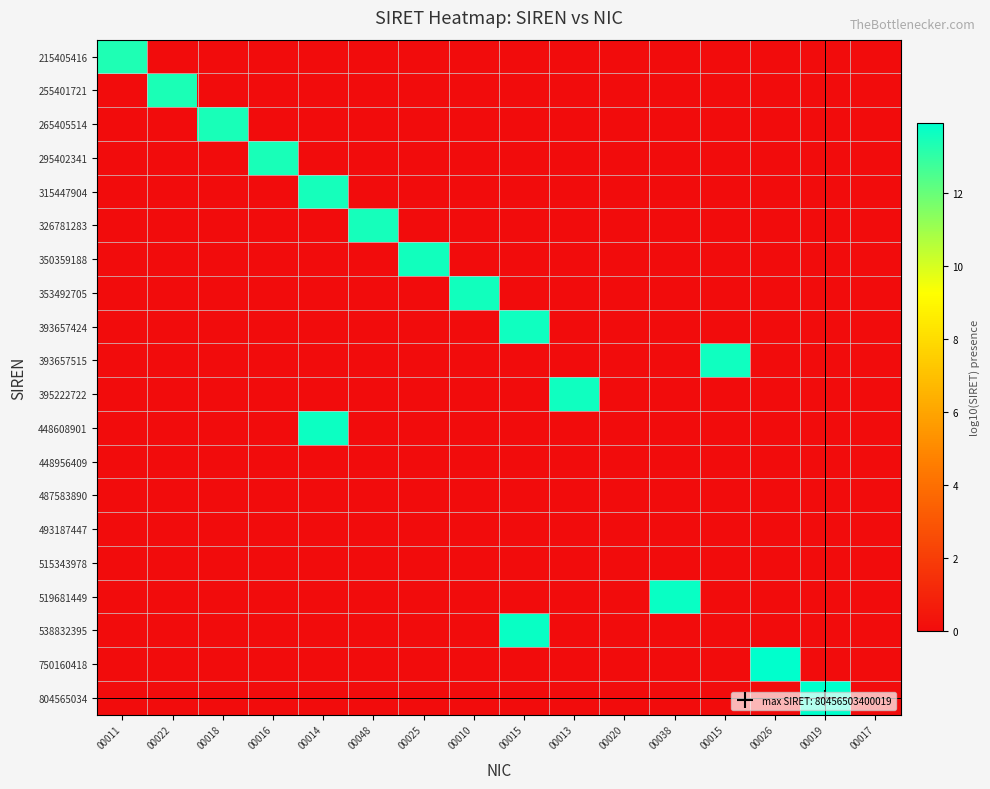

Reading left to right, extract all data points from this chart.

215405416: 00011=13.3	00022=0.0	00018=0.0	00016=0.0	00014=0.0	00048=0.0	00025=0.0	00010=0.0	00015=0.0	00013=0.0	00020=0.0	00038=0.0	00015=0.0	00026=0.0	00019=0.0	00017=0.0
255401721: 00011=0.0	00022=13.4	00018=0.0	00016=0.0	00014=0.0	00048=0.0	00025=0.0	00010=0.0	00015=0.0	00013=0.0	00020=0.0	00038=0.0	00015=0.0	00026=0.0	00019=0.0	00017=0.0
265405514: 00011=0.0	00022=0.0	00018=13.4	00016=0.0	00014=0.0	00048=0.0	00025=0.0	00010=0.0	00015=0.0	00013=0.0	00020=0.0	00038=0.0	00015=0.0	00026=0.0	00019=0.0	00017=0.0
295402341: 00011=0.0	00022=0.0	00018=0.0	00016=13.5	00014=0.0	00048=0.0	00025=0.0	00010=0.0	00015=0.0	00013=0.0	00020=0.0	00038=0.0	00015=0.0	00026=0.0	00019=0.0	00017=0.0
315447904: 00011=0.0	00022=0.0	00018=0.0	00016=0.0	00014=13.5	00048=0.0	00025=0.0	00010=0.0	00015=0.0	00013=0.0	00020=0.0	00038=0.0	00015=0.0	00026=0.0	00019=0.0	00017=0.0
326781283: 00011=0.0	00022=0.0	00018=0.0	00016=0.0	00014=0.0	00048=13.5	00025=0.0	00010=0.0	00015=0.0	00013=0.0	00020=0.0	00038=0.0	00015=0.0	00026=0.0	00019=0.0	00017=0.0
350359188: 00011=0.0	00022=0.0	00018=0.0	00016=0.0	00014=0.0	00048=0.0	00025=13.5	00010=0.0	00015=0.0	00013=0.0	00020=0.0	00038=0.0	00015=0.0	00026=0.0	00019=0.0	00017=0.0
353492705: 00011=0.0	00022=0.0	00018=0.0	00016=0.0	00014=0.0	00048=0.0	00025=0.0	00010=13.5	00015=0.0	00013=0.0	00020=0.0	00038=0.0	00015=0.0	00026=0.0	00019=0.0	00017=0.0
393657424: 00011=0.0	00022=0.0	00018=0.0	00016=0.0	00014=0.0	00048=0.0	00025=0.0	00010=0.0	00015=13.6	00013=0.0	00020=0.0	00038=0.0	00015=0.0	00026=0.0	00019=0.0	00017=0.0
393657515: 00011=0.0	00022=0.0	00018=0.0	00016=0.0	00014=0.0	00048=0.0	00025=0.0	00010=0.0	00015=0.0	00013=0.0	00020=0.0	00038=0.0	00015=13.6	00026=0.0	00019=0.0	00017=0.0
395222722: 00011=0.0	00022=0.0	00018=0.0	00016=0.0	00014=0.0	00048=0.0	00025=0.0	00010=0.0	00015=0.0	00013=13.6	00020=0.0	00038=0.0	00015=0.0	00026=0.0	00019=0.0	00017=0.0
448608901: 00011=0.0	00022=0.0	00018=0.0	00016=0.0	00014=13.7	00048=0.0	00025=0.0	00010=0.0	00015=0.0	00013=0.0	00020=0.0	00038=0.0	00015=0.0	00026=0.0	00019=0.0	00017=0.0
448956409: 00011=0.0	00022=0.0	00018=0.0	00016=0.0	00014=0.0	00048=0.0	00025=0.0	00010=0.0	00015=0.0	00013=0.0	00020=0.0	00038=0.0	00015=0.0	00026=0.0	00019=0.0	00017=0.0
487583890: 00011=0.0	00022=0.0	00018=0.0	00016=0.0	00014=0.0	00048=0.0	00025=0.0	00010=0.0	00015=0.0	00013=0.0	00020=0.0	00038=0.0	00015=0.0	00026=0.0	00019=0.0	00017=0.0
493187447: 00011=0.0	00022=0.0	00018=0.0	00016=0.0	00014=0.0	00048=0.0	00025=0.0	00010=0.0	00015=0.0	00013=0.0	00020=0.0	00038=0.0	00015=0.0	00026=0.0	00019=0.0	00017=0.0
515343978: 00011=0.0	00022=0.0	00018=0.0	00016=0.0	00014=0.0	00048=0.0	00025=0.0	00010=0.0	00015=0.0	00013=0.0	00020=0.0	00038=0.0	00015=0.0	00026=0.0	00019=0.0	00017=0.0
519681449: 00011=0.0	00022=0.0	00018=0.0	00016=0.0	00014=0.0	00048=0.0	00025=0.0	00010=0.0	00015=0.0	00013=0.0	00020=0.0	00038=13.7	00015=0.0	00026=0.0	00019=0.0	00017=0.0
538832395: 00011=0.0	00022=0.0	00018=0.0	00016=0.0	00014=0.0	00048=0.0	00025=0.0	00010=0.0	00015=13.7	00013=0.0	00020=0.0	00038=0.0	00015=0.0	00026=0.0	00019=0.0	00017=0.0
750160418: 00011=0.0	00022=0.0	00018=0.0	00016=0.0	00014=0.0	00048=0.0	00025=0.0	00010=0.0	00015=0.0	00013=0.0	00020=0.0	00038=0.0	00015=0.0	00026=13.9	00019=0.0	00017=0.0
804565034: 00011=0.0	00022=0.0	00018=0.0	00016=0.0	00014=0.0	00048=0.0	00025=0.0	00010=0.0	00015=0.0	00013=0.0	00020=0.0	00038=0.0	00015=0.0	00026=0.0	00019=13.9	00017=0.0